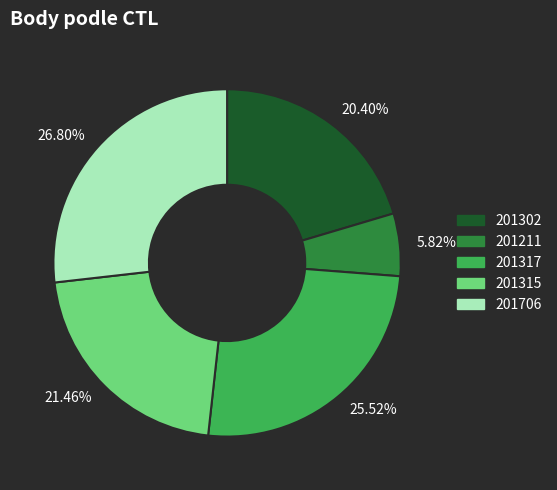

Combined, do 201211 and 201302 account for over 50%?

No